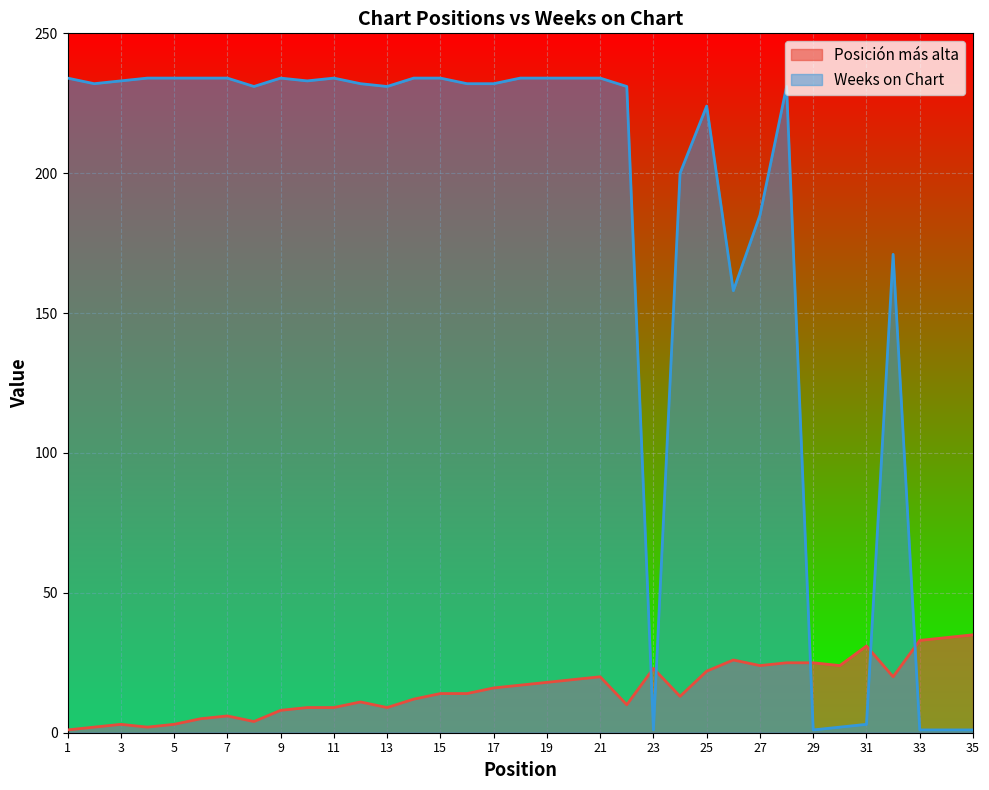

Count the number of data series in this chart.

2